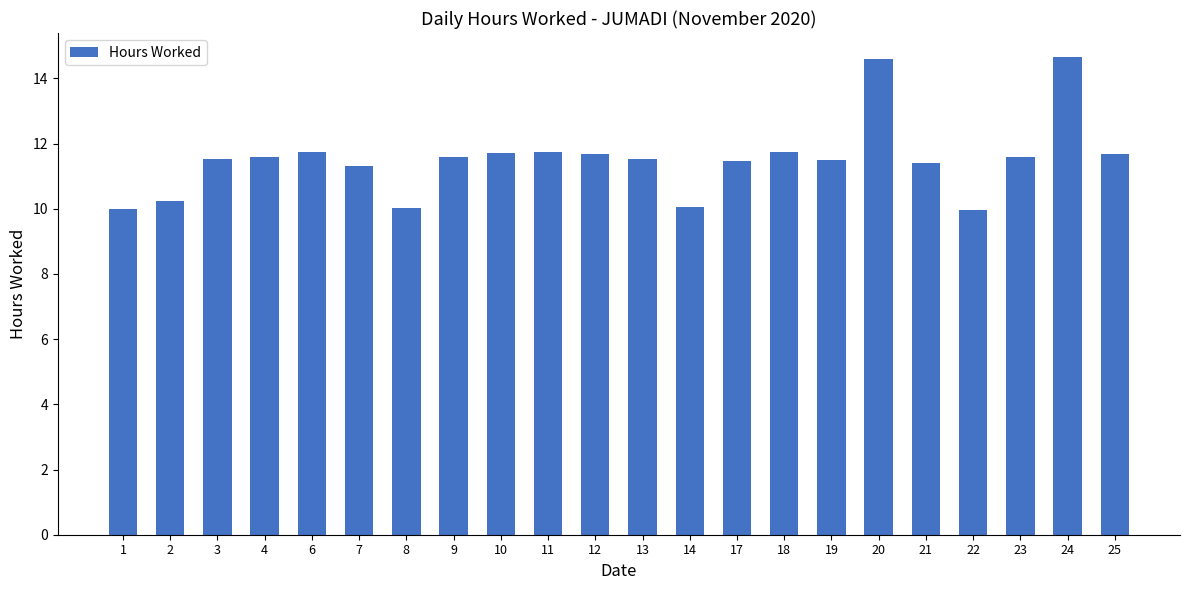

What is the approximate value at 17?

11.5